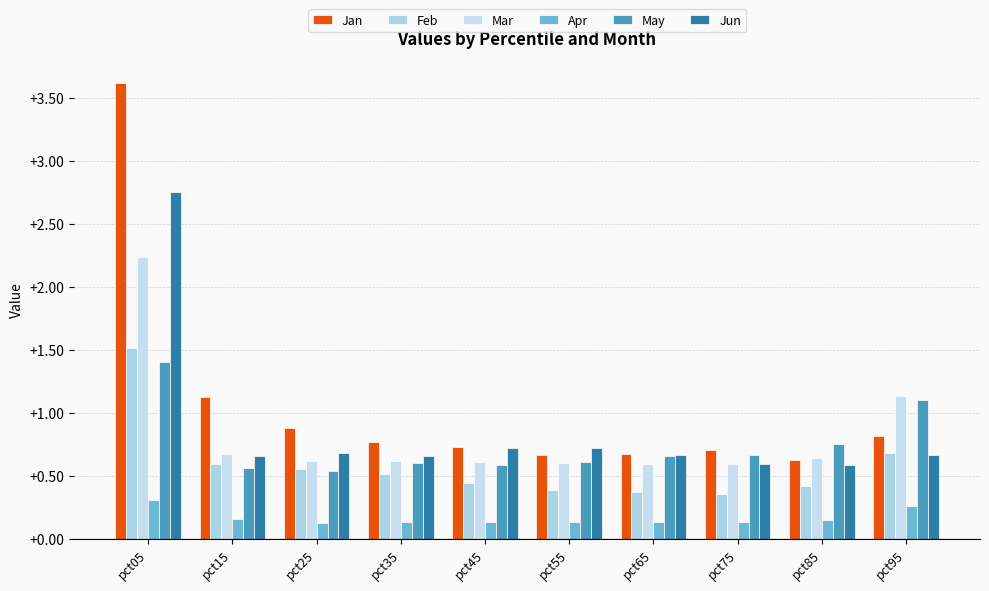

How many distinct data groups are displayed?

6